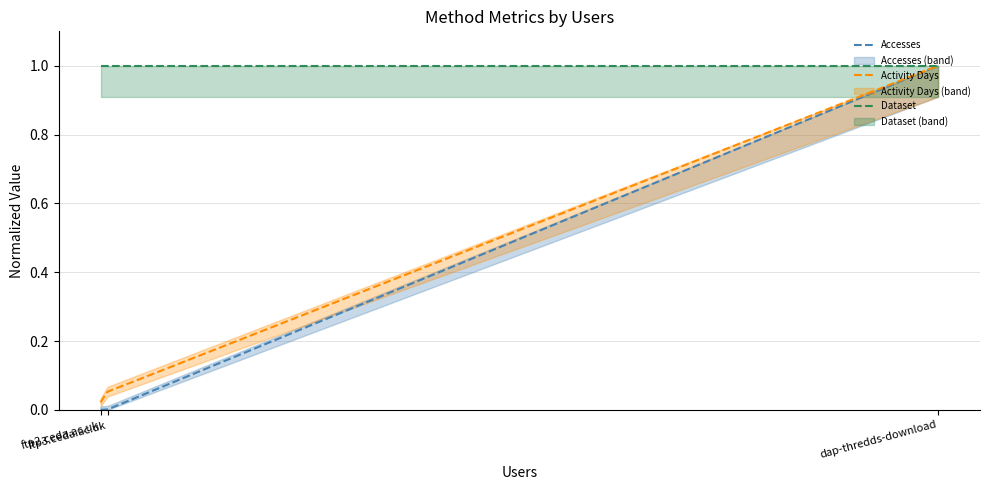

Which series has the largest total across all categories?

Dataset